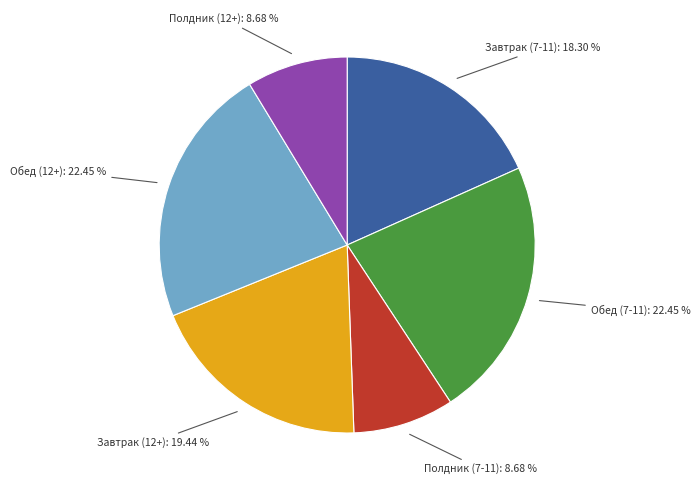

Is there a majority slice in this chart?

No